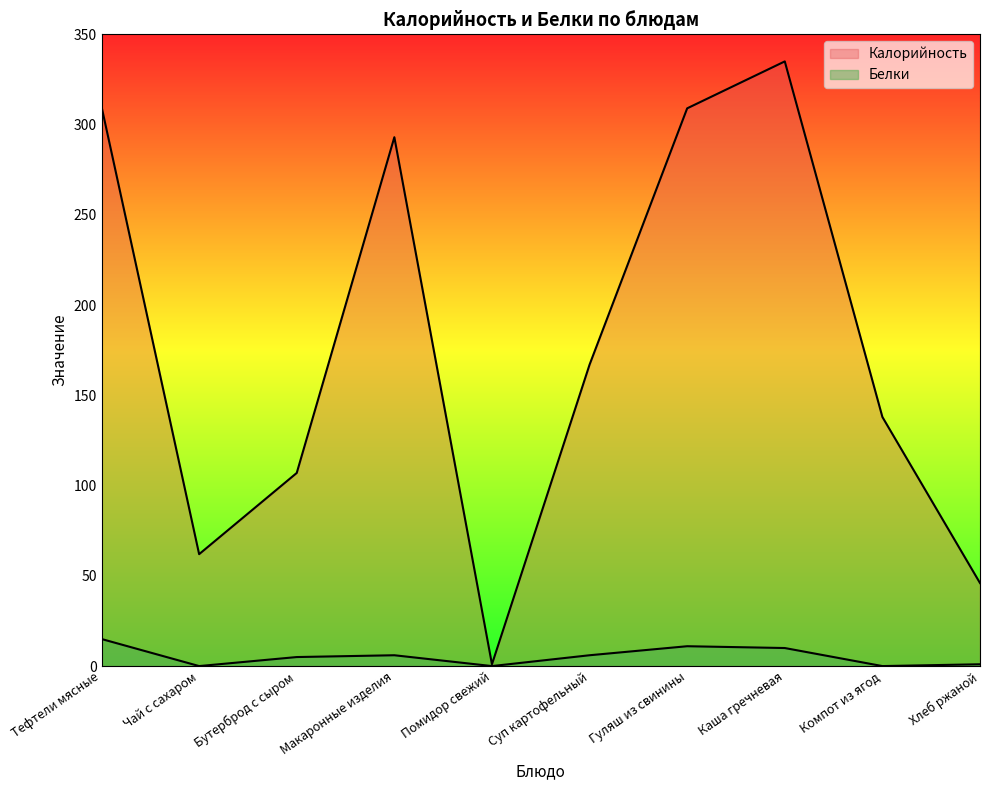

What value does the Калорийность series have at Макаронные изделия, to the nearest 50?

300